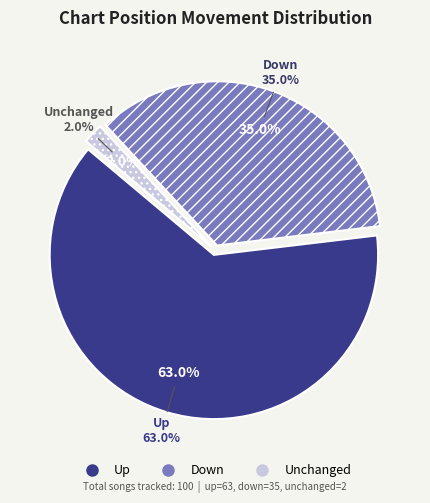

How many segments does this pie chart have?

3